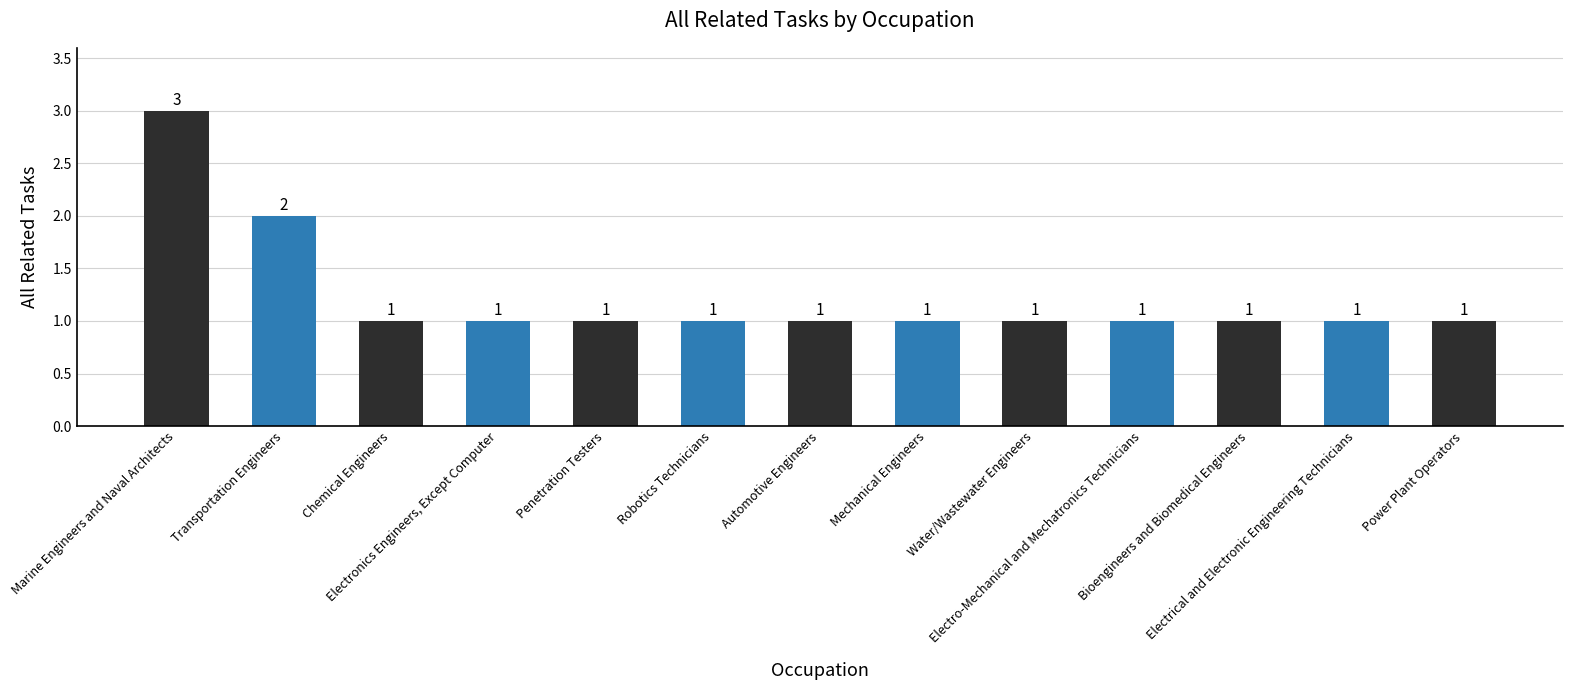

What is the value of the 12th bar from the left?

1